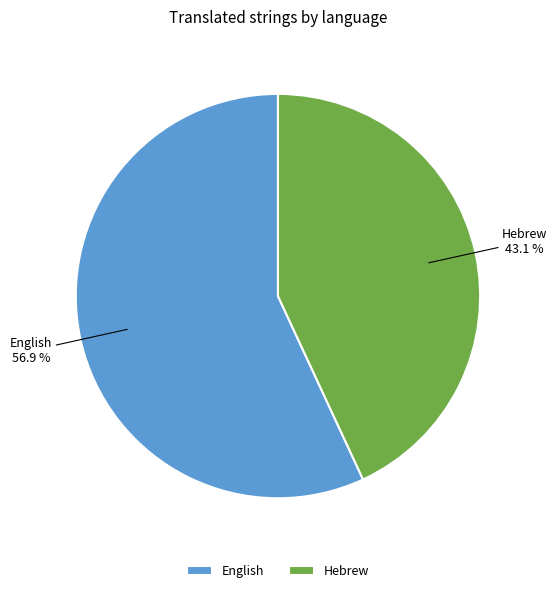

What is the smallest slice in the pie chart?

Hebrew